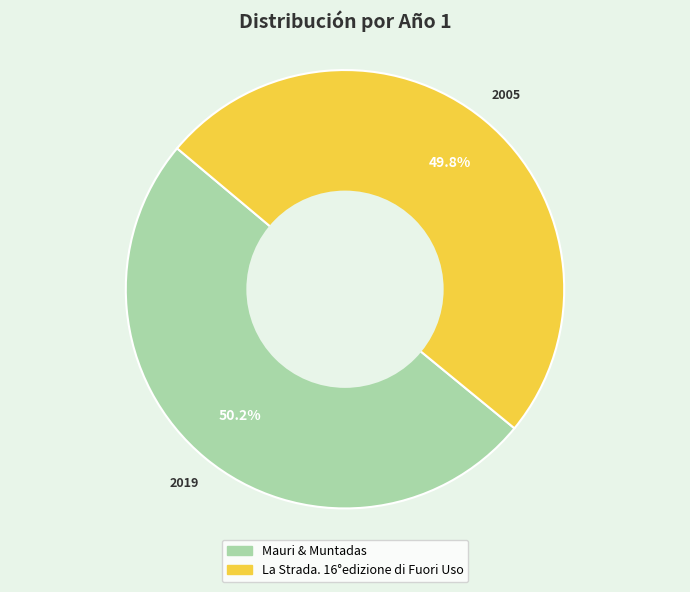

What percentage is the Mauri & Muntadas slice, to the nearest percent?

50%